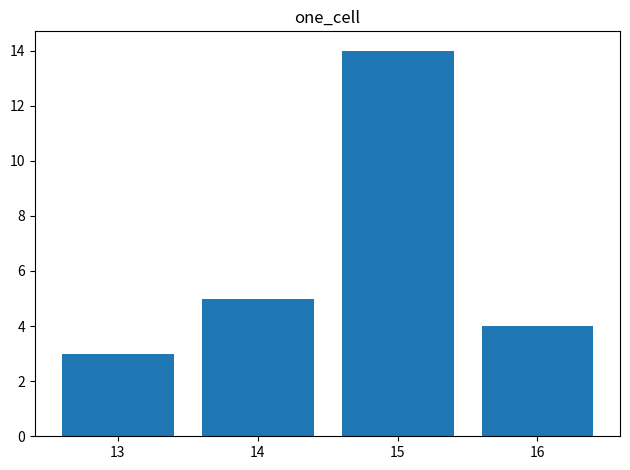

True or false: the data shows 14 at 15.

True